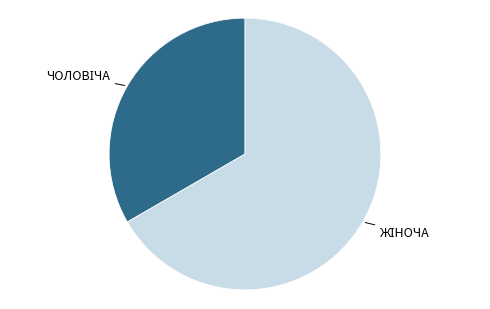

How many segments does this pie chart have?

2